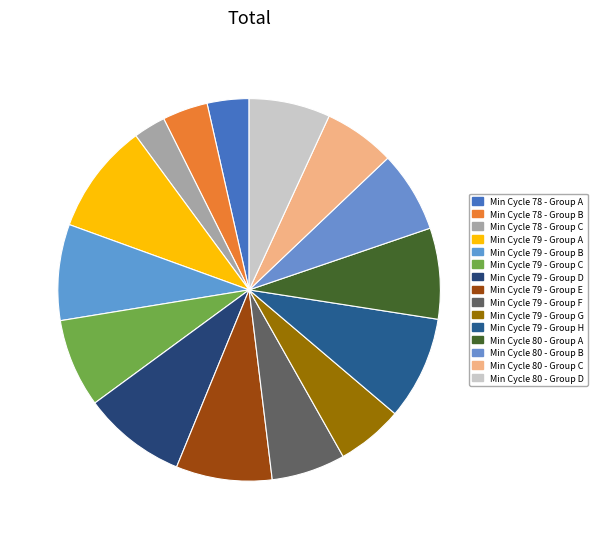

How many slices are in this pie chart?

15